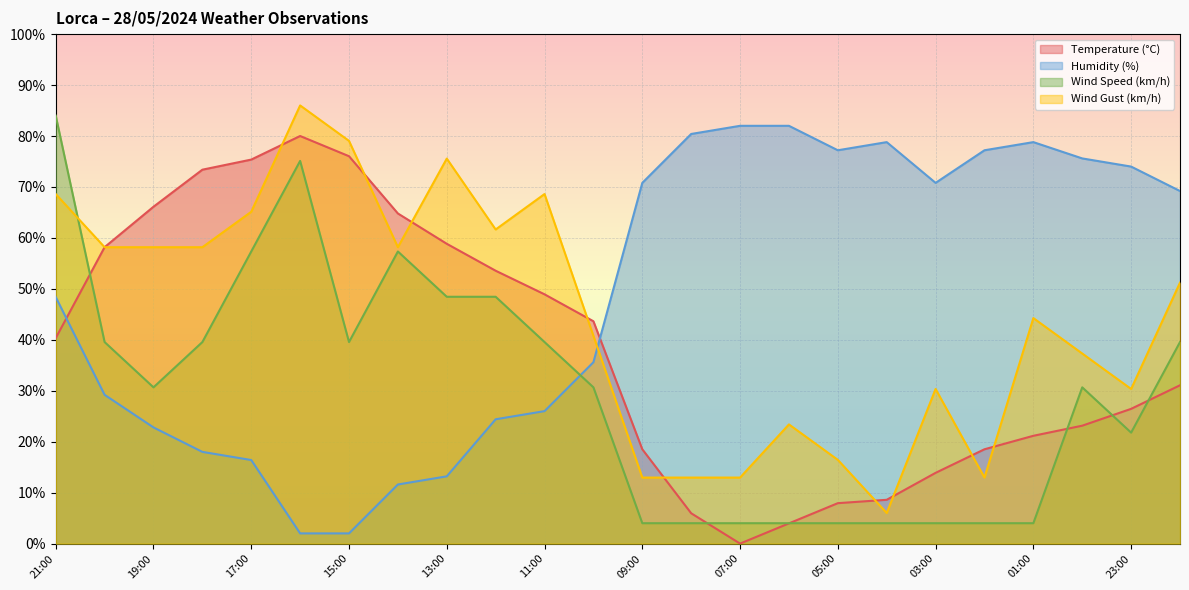

Which label corresponds to the largest value in the chart?

16:00